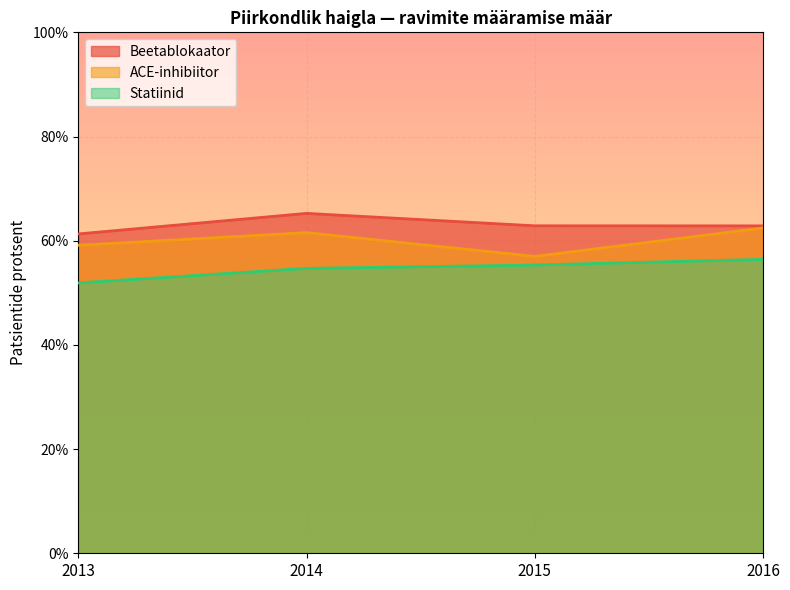

What is the sum of the Beetablokaator values at 2015 and 2016?

1.3